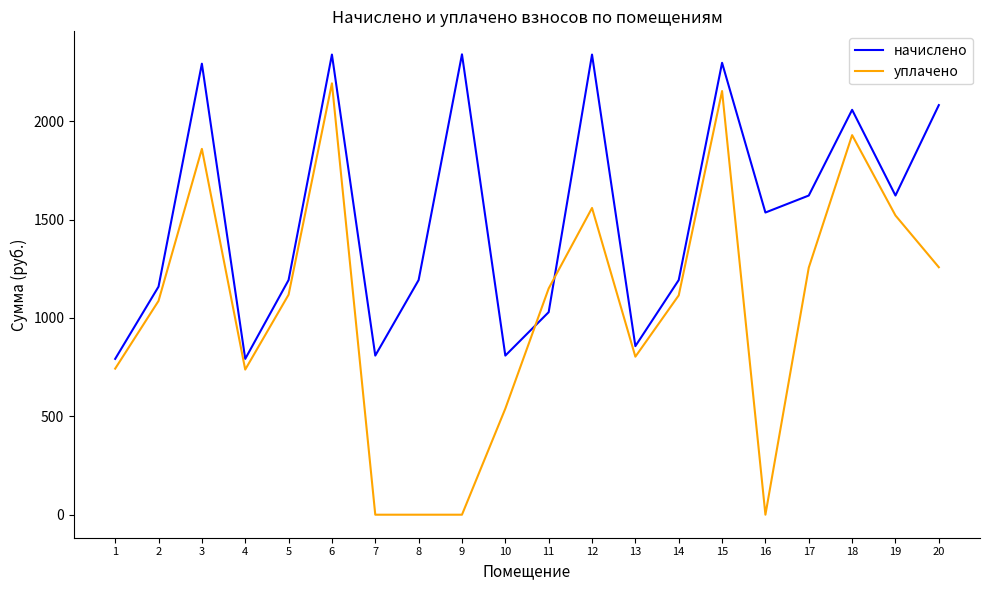

True or false: уплачено has a value of 1859.5 at 3.

True